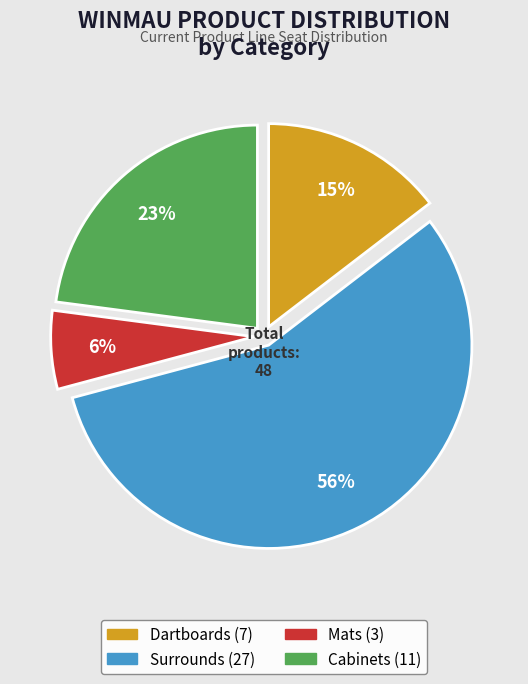

How many segments does this pie chart have?

4